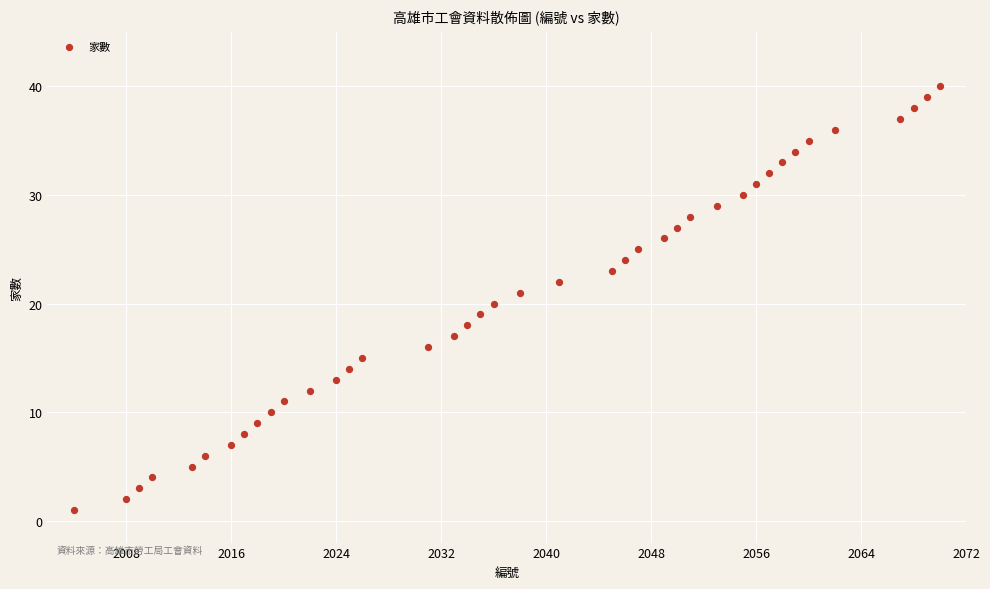

What is the range of Y values (max minus min)?

39